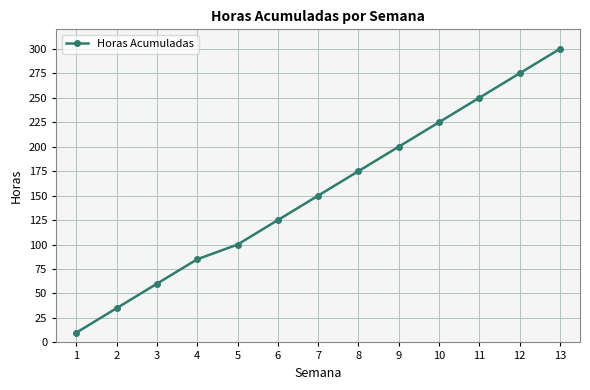

How many categories are shown in the chart?

13